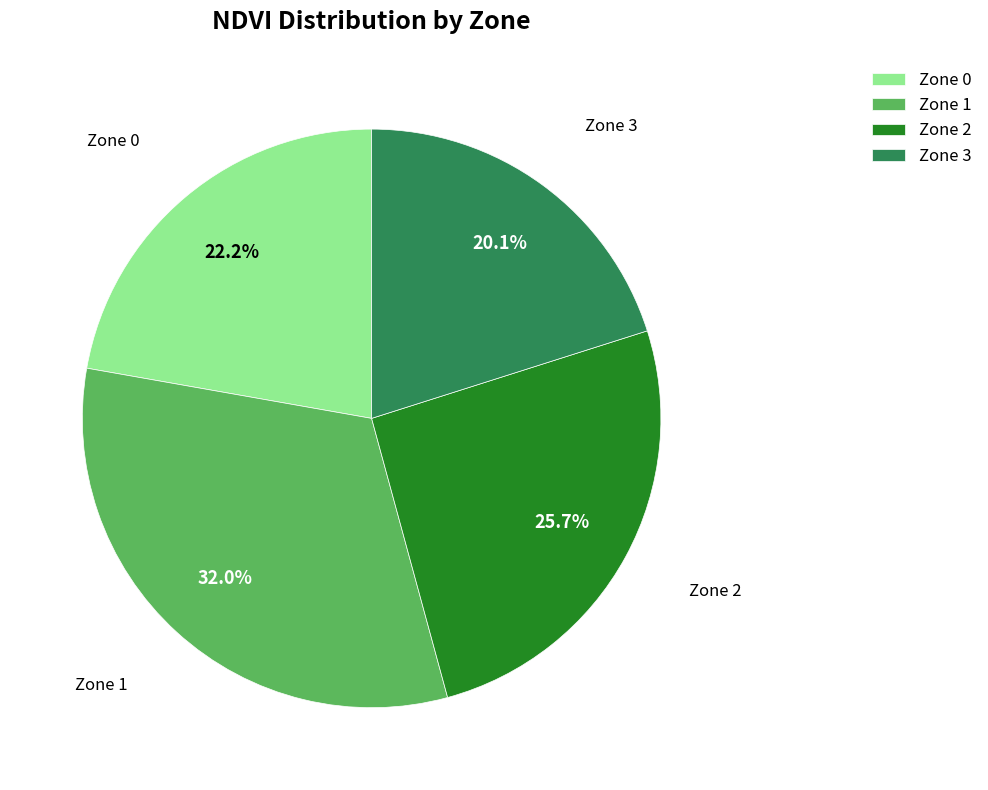

To the nearest percent, what is the average slice percentage?

25%